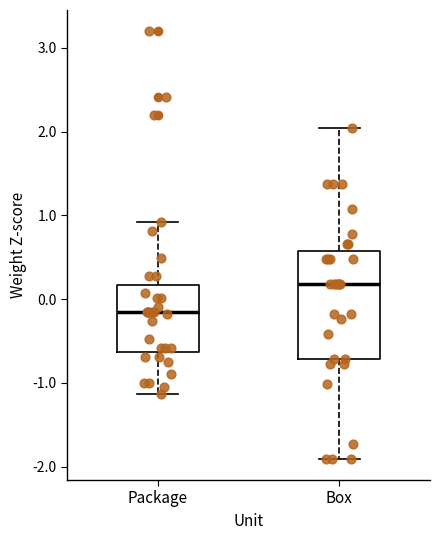

Comparing the boxes themselves (not the whiskers), which one is the tallest?

Box